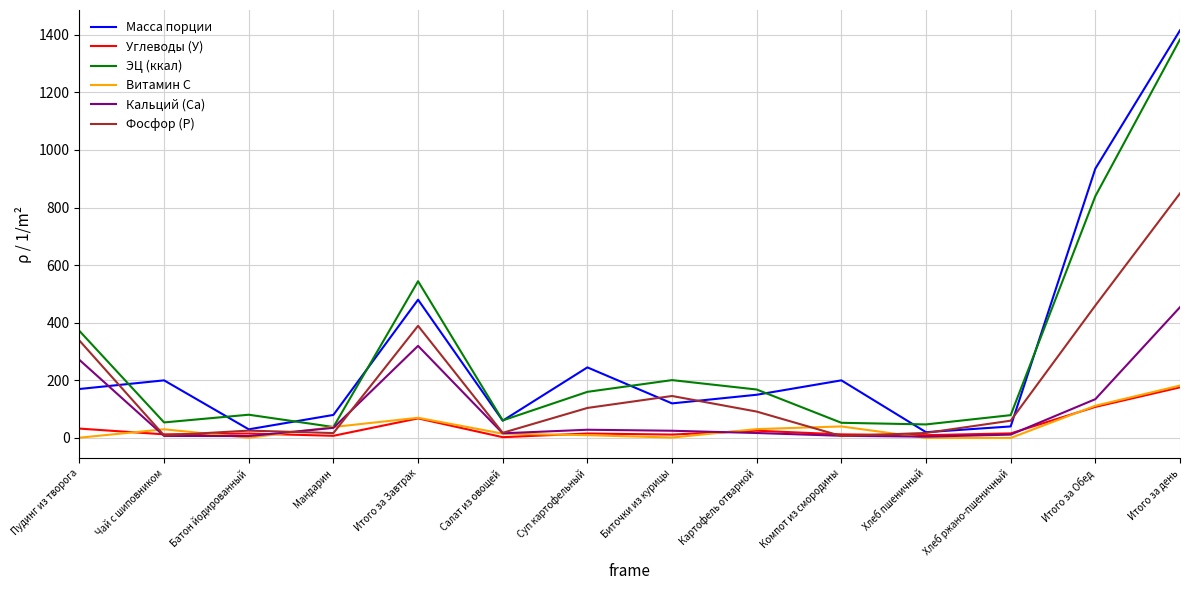

What are all the series names shown in the legend?

Масса порции, Углеводы (У), ЭЦ (ккал), Витамин С, Кальций (Ca), Фосфор (P)